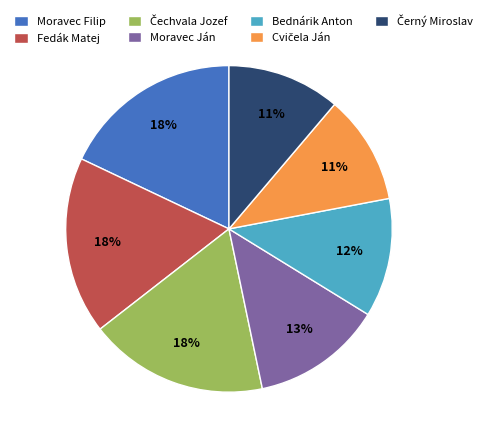

Do Fedák Matej and Moravec Filip together represent more than half of the pie?

No